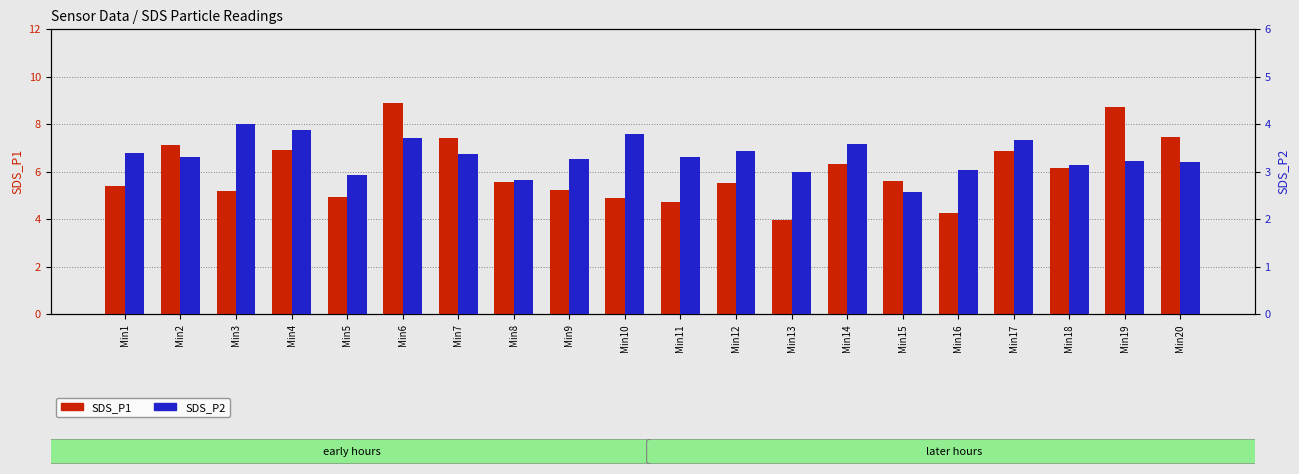

Reading left to right, extract all data points from this chart.

SDS_P1: Min1=5.4	Min2=7.1	Min3=5.2	Min4=6.9	Min5=4.9	Min6=8.9	Min7=7.4	Min8=5.6	Min9=5.2	Min10=4.9	Min11=4.7	Min12=5.5	Min13=4.0	Min14=6.3	Min15=5.6	Min16=4.3	Min17=6.9	Min18=6.1	Min19=8.7	Min20=7.5
SDS_P2: Min1=3.4	Min2=3.3	Min3=4.0	Min4=3.9	Min5=2.9	Min6=3.7	Min7=3.4	Min8=2.8	Min9=3.3	Min10=3.8	Min11=3.3	Min12=3.4	Min13=3.0	Min14=3.6	Min15=2.6	Min16=3.0	Min17=3.7	Min18=3.1	Min19=3.2	Min20=3.2